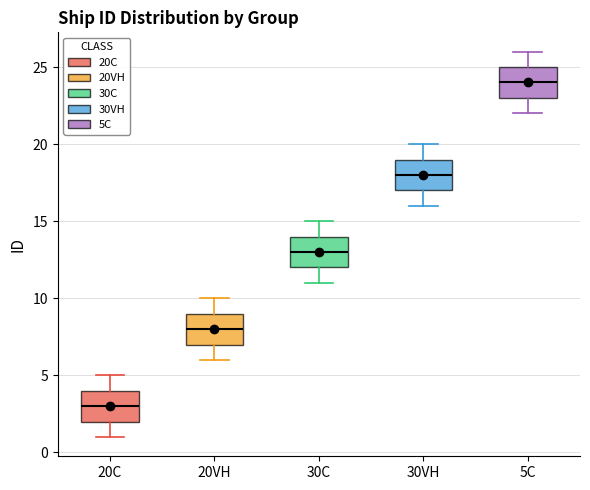

Where does the median line of the box for 30C sit on the y-axis? The values are not printed on the chart, so give them approximately, as read against the axis.

13